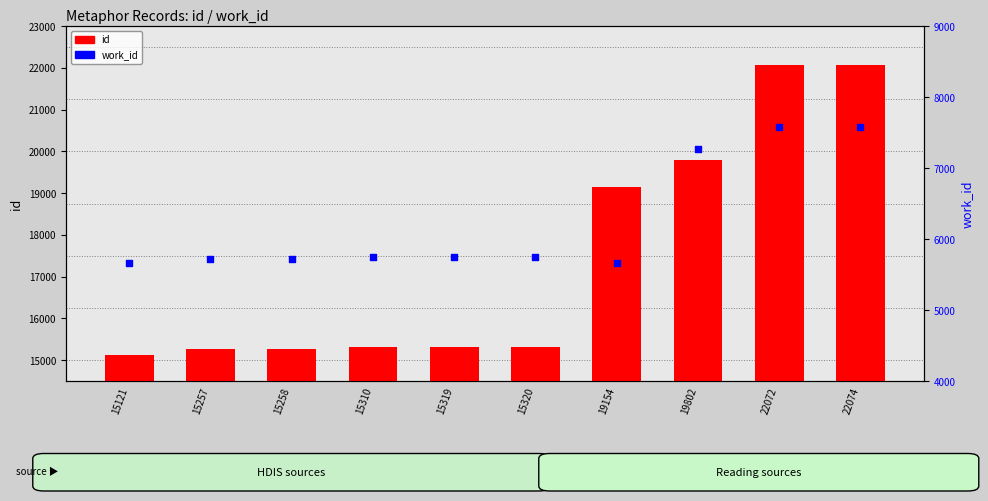

What are all the series names shown in the legend?

id, work_id